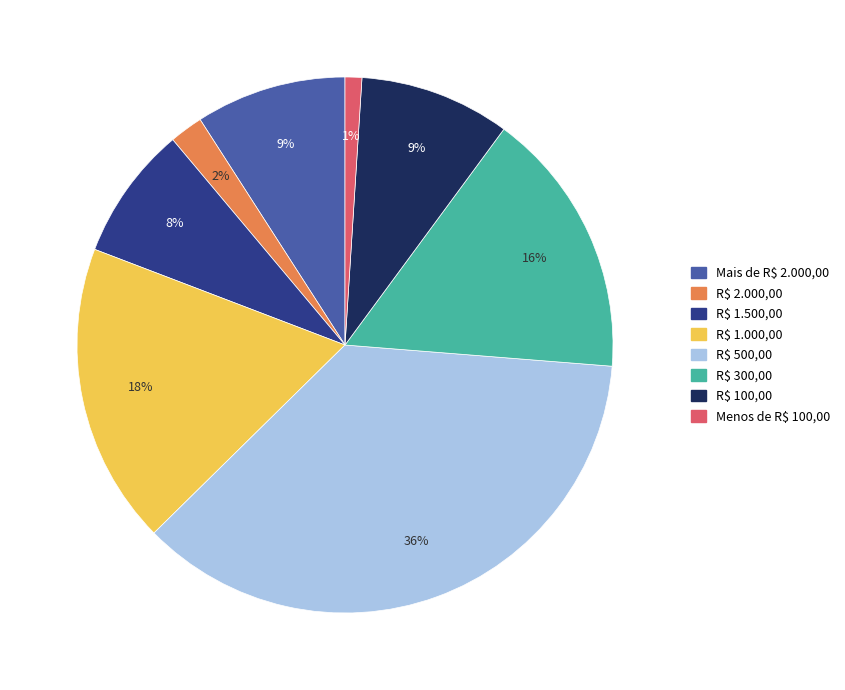

Count the number of slices in the pie.

8